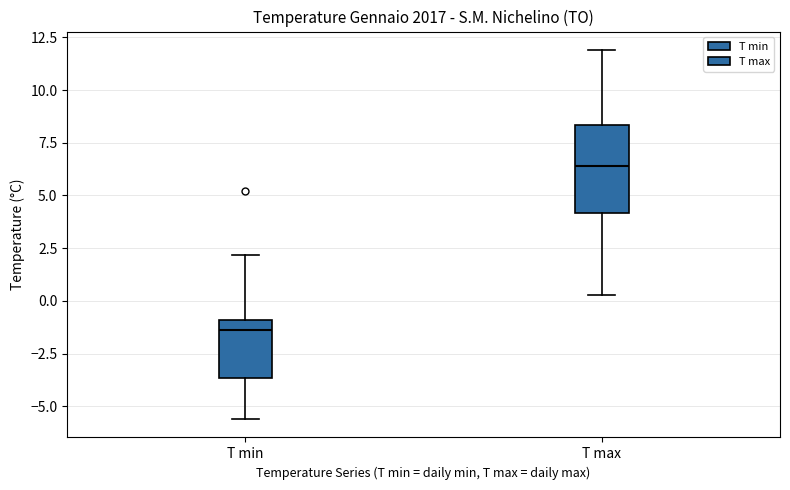

Which box's median line is the highest?

T max